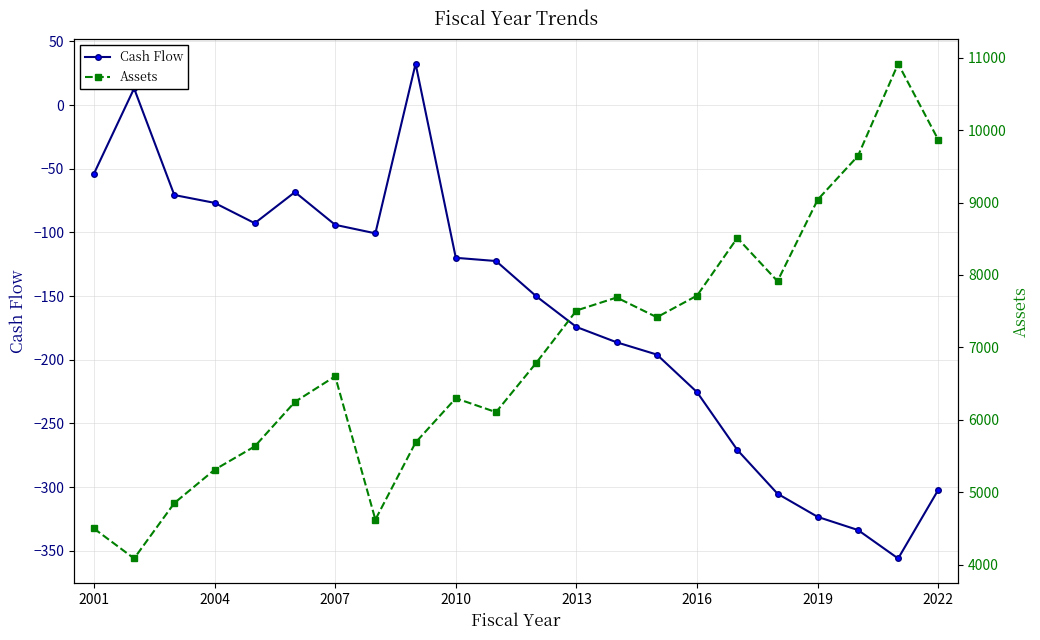

What is the minimum value for Cash Flow?

-356.1